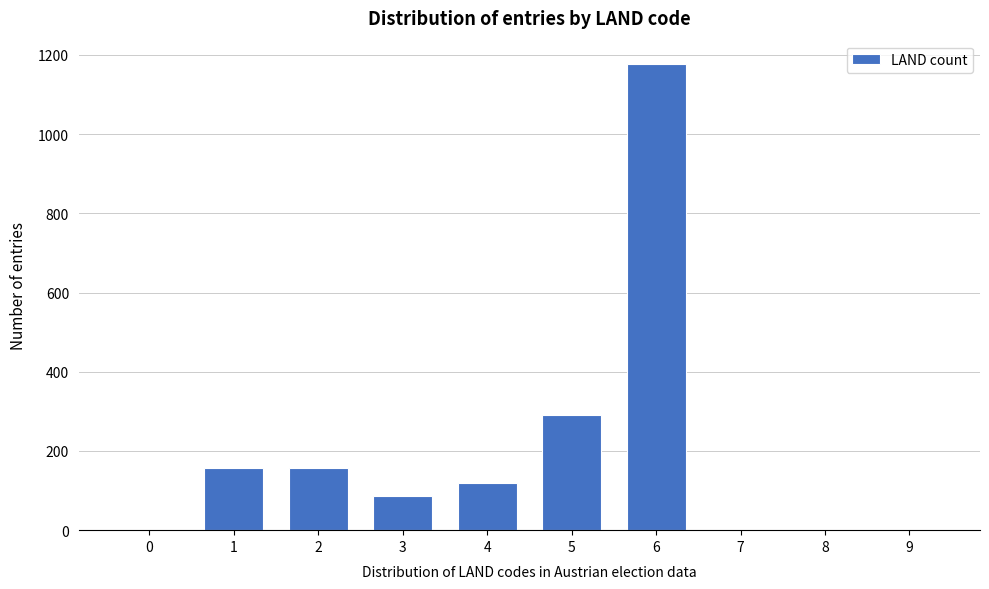

What is the maximum value shown in the chart?

1177